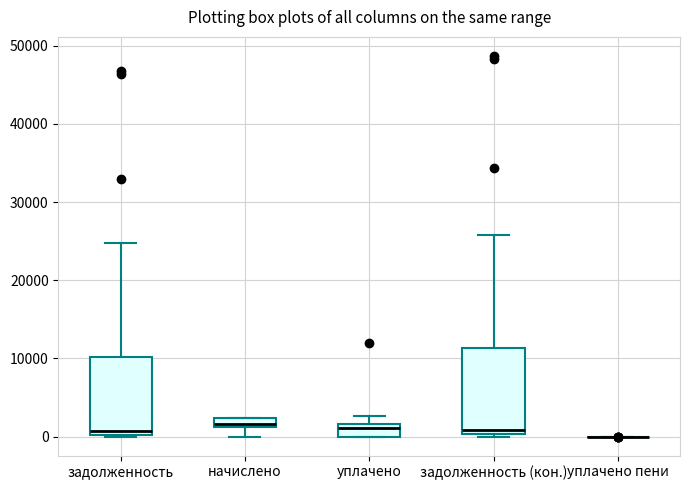

Where is the lower edge of the box for задолженность on the y-axis? The values are not printed on the chart, so give them approximately, as read against the axis.

0